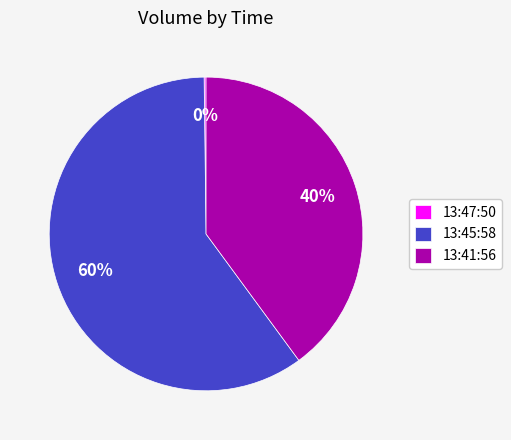

Which slice is the largest?

13:45:58